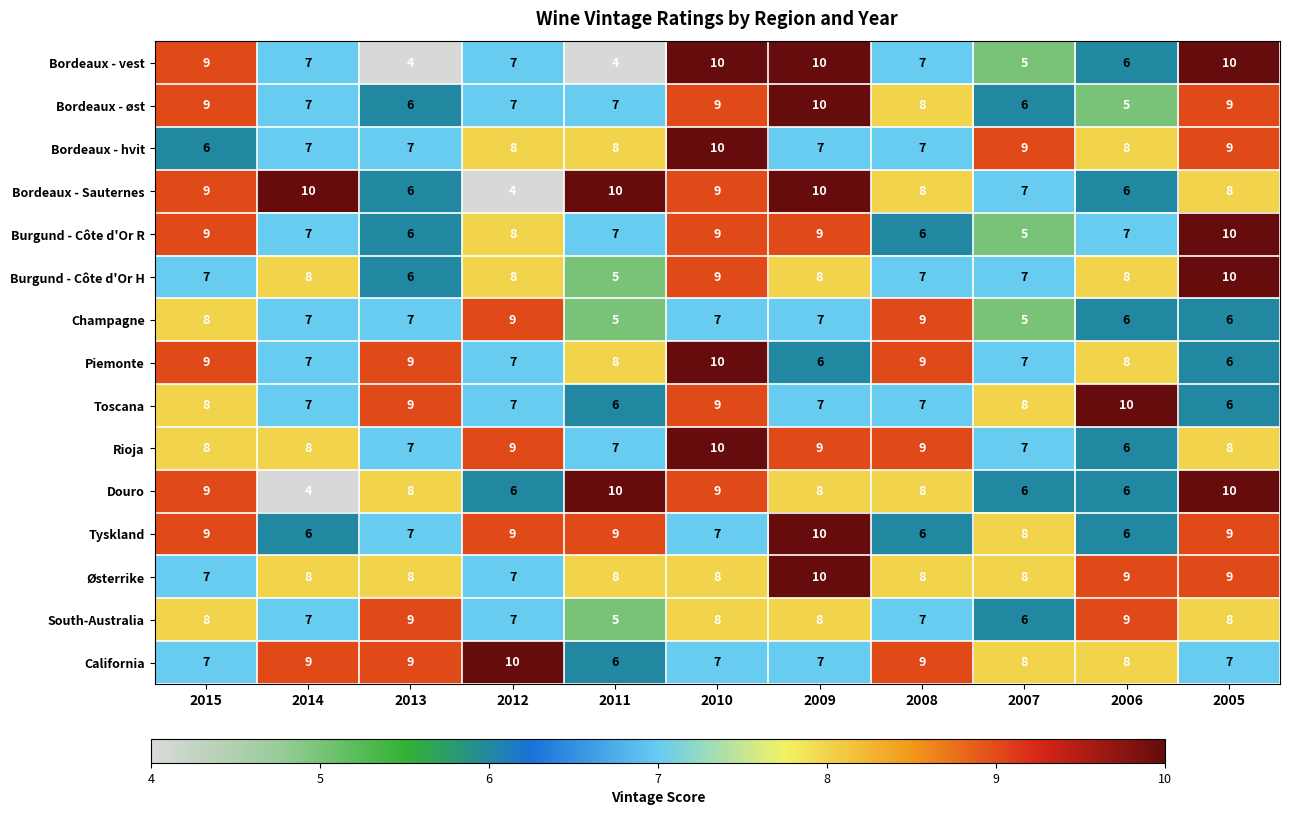

Count the Bordeaux - hvit values in the range 7 to 9.

9